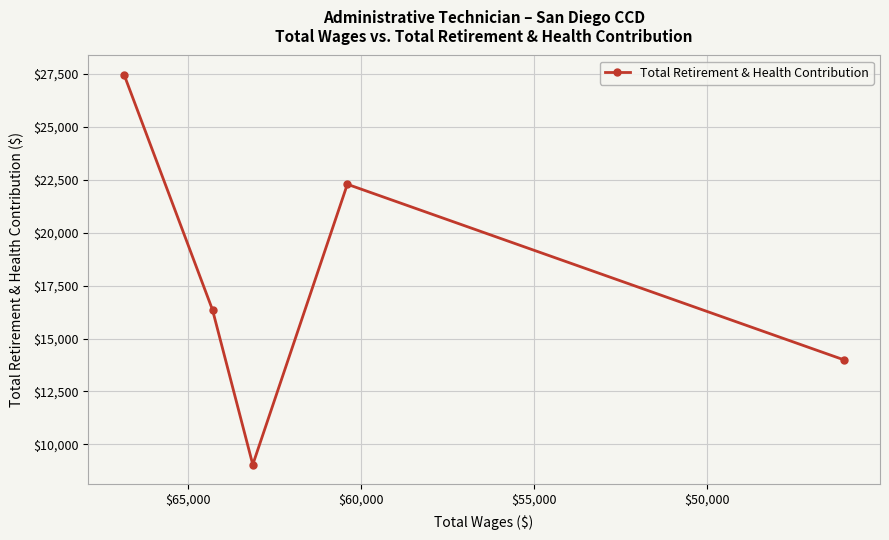

What is the difference between the values at $65,000 and $55,000?

4947